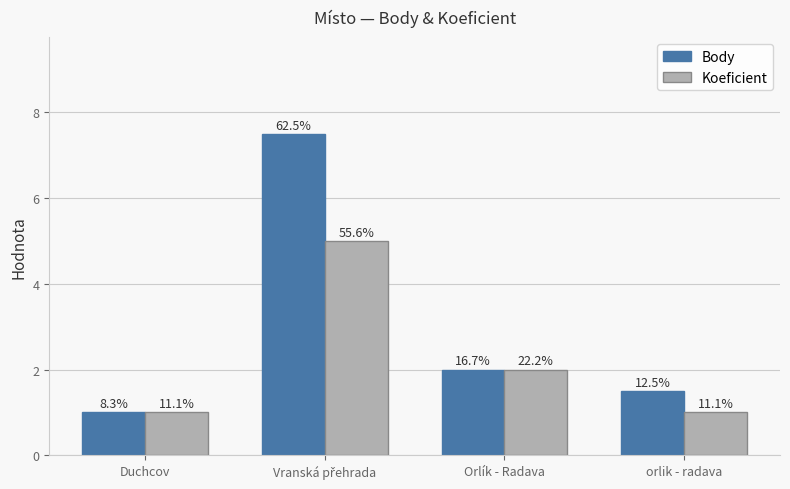

Where does the Koeficient series first go above 2?

Vranská přehrada